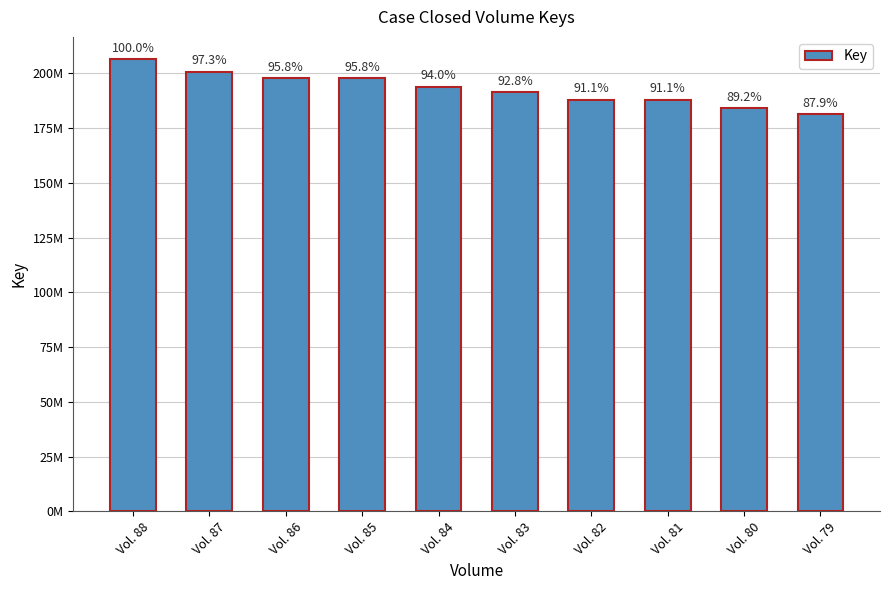

List the labels in order of value, largest first.

Vol. 88, Vol. 87, Vol. 86, Vol. 85, Vol. 84, Vol. 83, Vol. 82, Vol. 81, Vol. 80, Vol. 79